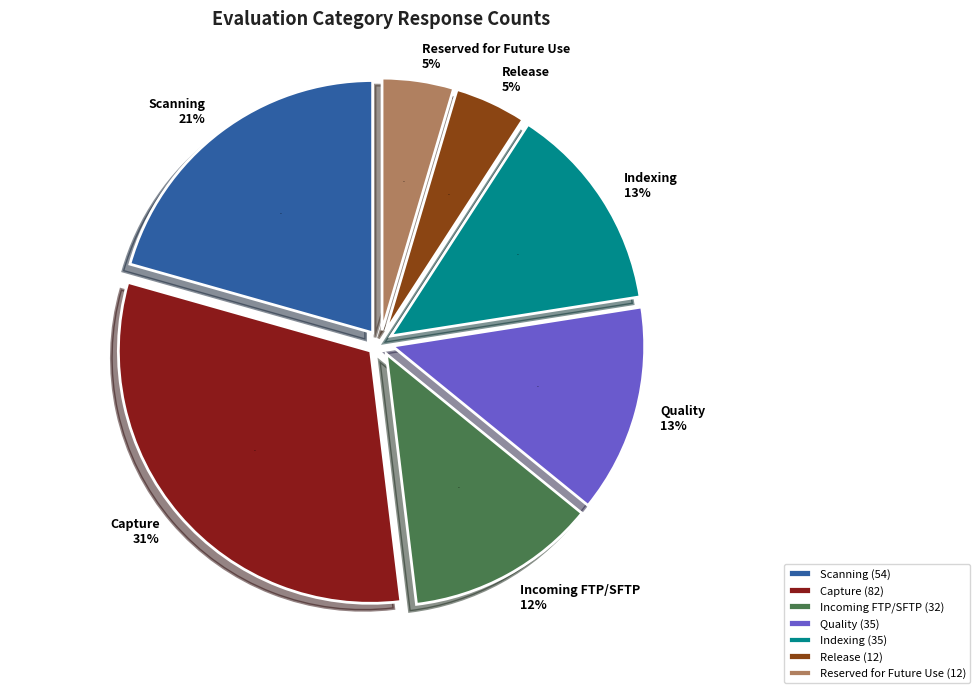

What is the smallest slice in the pie chart?

Release